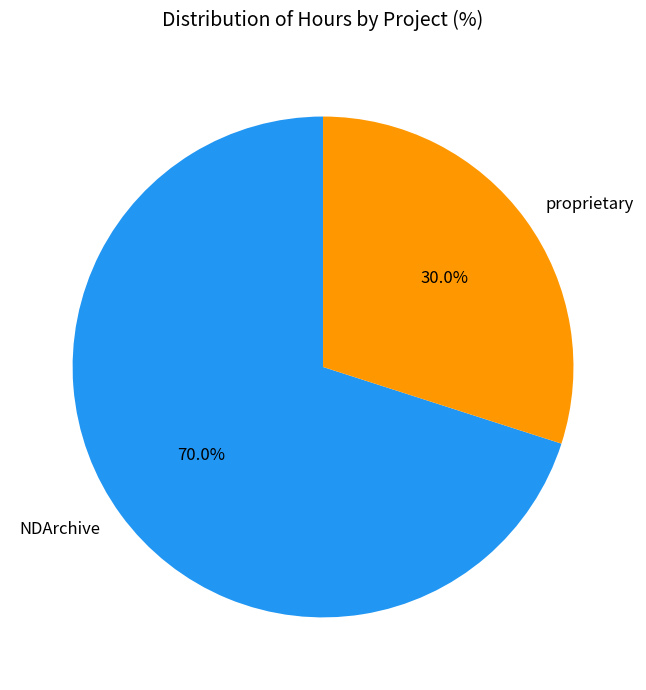

Is it true that proprietary is 18% of the pie?

False